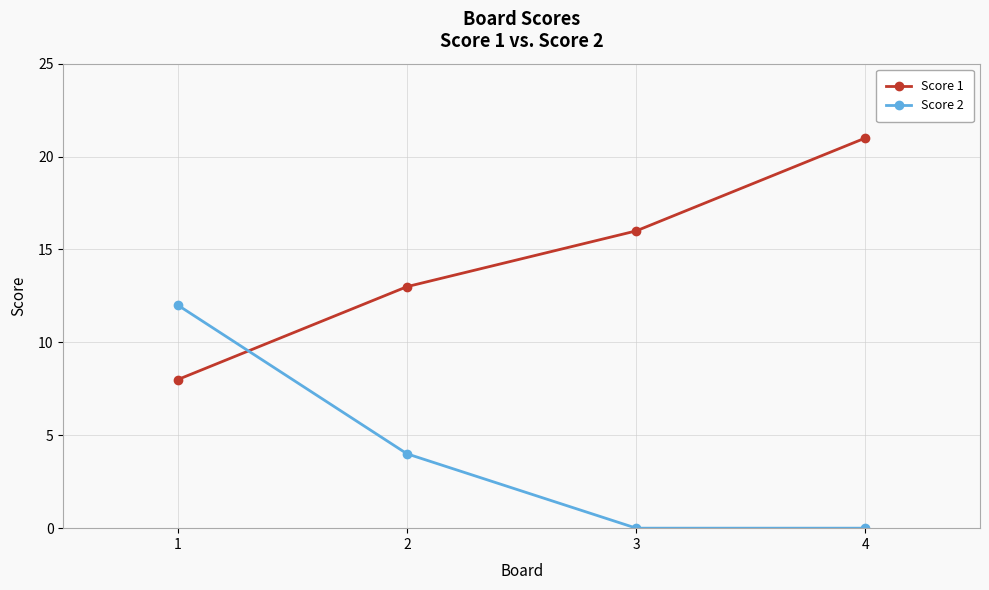

How many data points in Score 1 are less than 16?

2